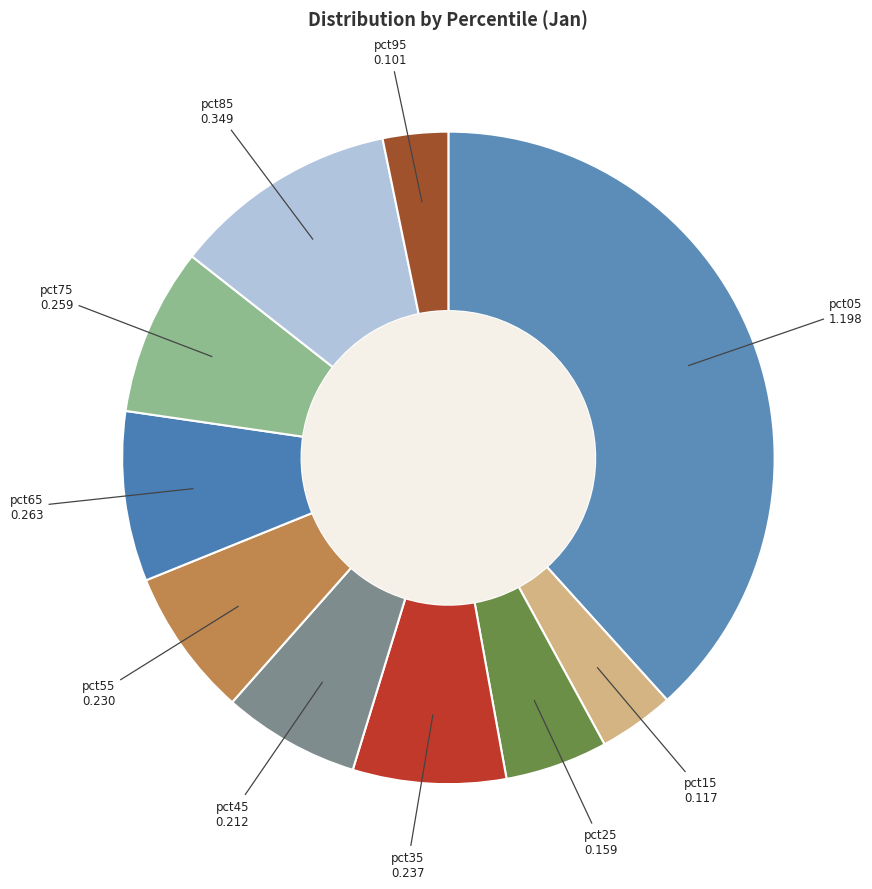

Combined, do pct05 and pct55 account for over 50%?

No